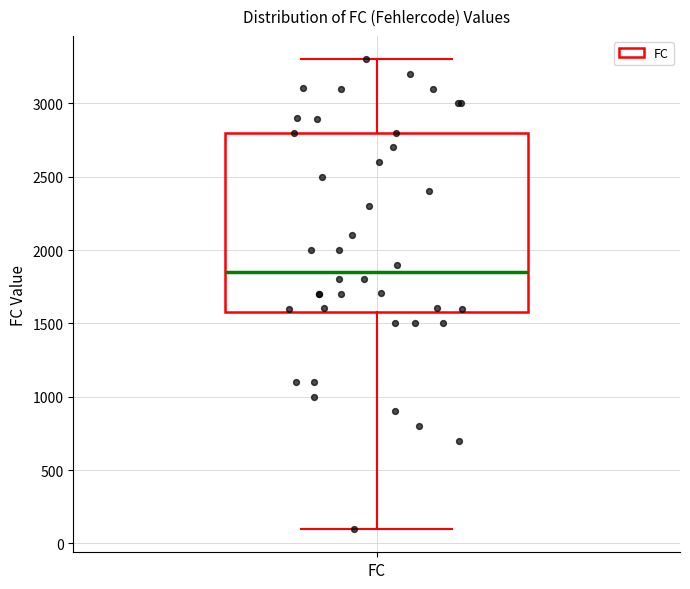

Read this box plot against the y-axis: the position of the median line, the range covered by the box, and the ends of both whiskers. The values are not printed on the chart, so give them approximately, as read against the axis.

median 1850, box 1600 to 2800, whiskers 100 to 3300